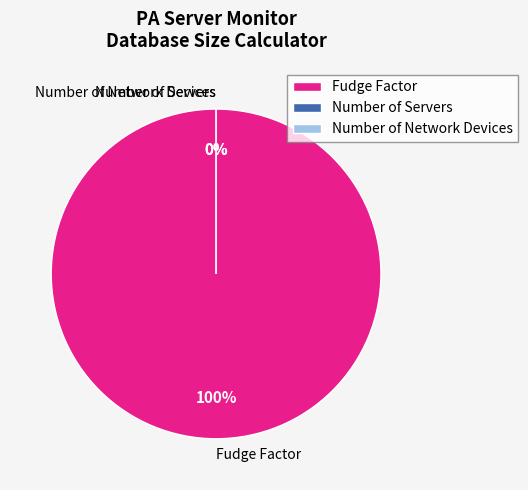

Which slice is the largest?

Fudge Factor